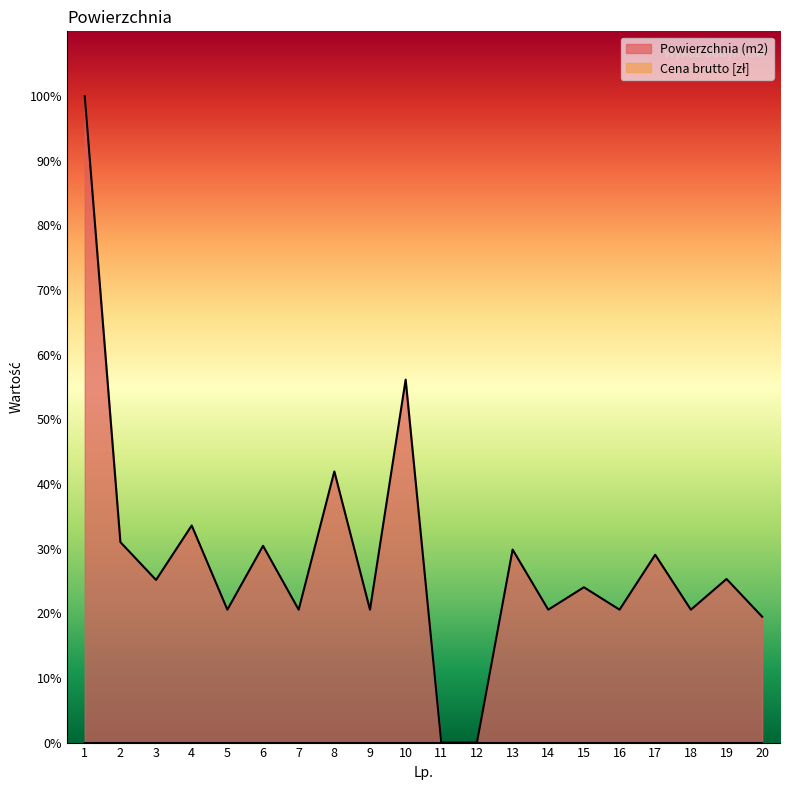

True or false: the data shows 34.4 at 14.

False